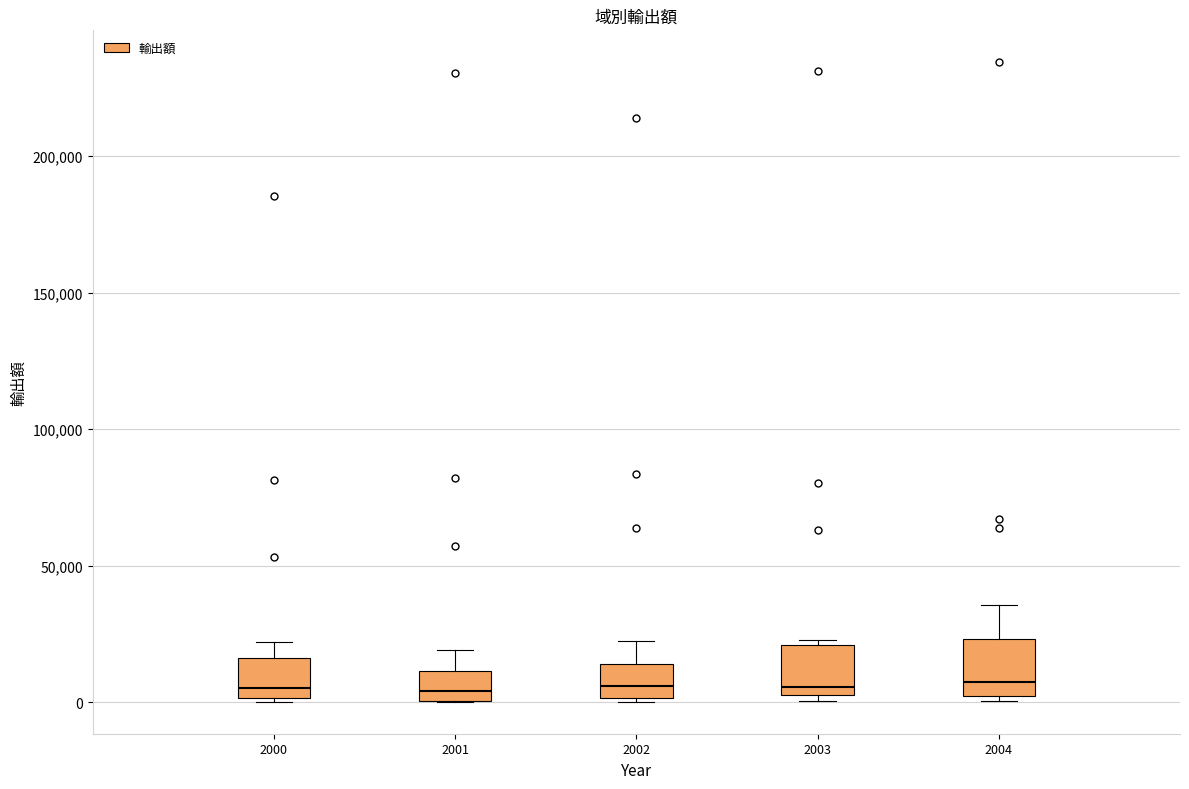

Where does the median line of the box at x = 2002 sit on the y-axis? The values are not printed on the chart, so give them approximately, as read against the axis.

5000